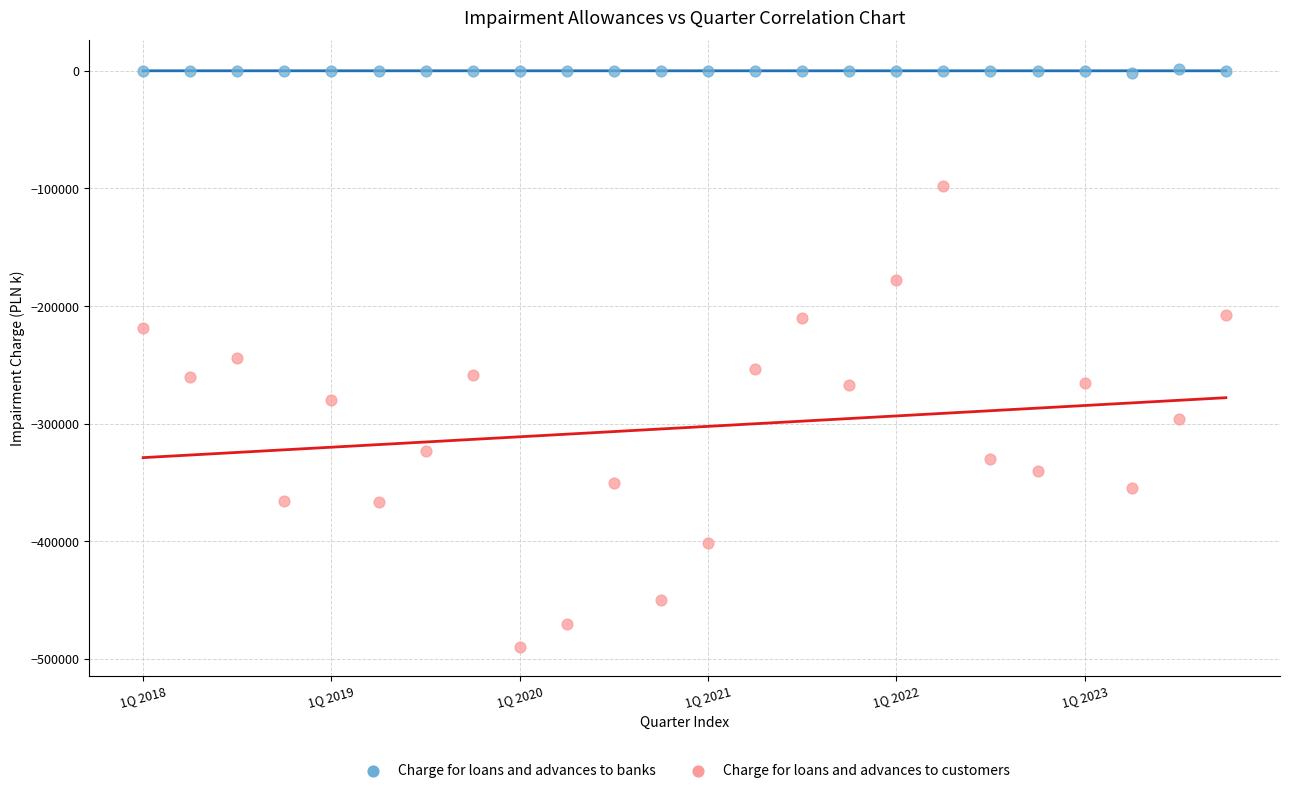

Which series has the widest spread of Y values?

Charge for loans and advances to customers